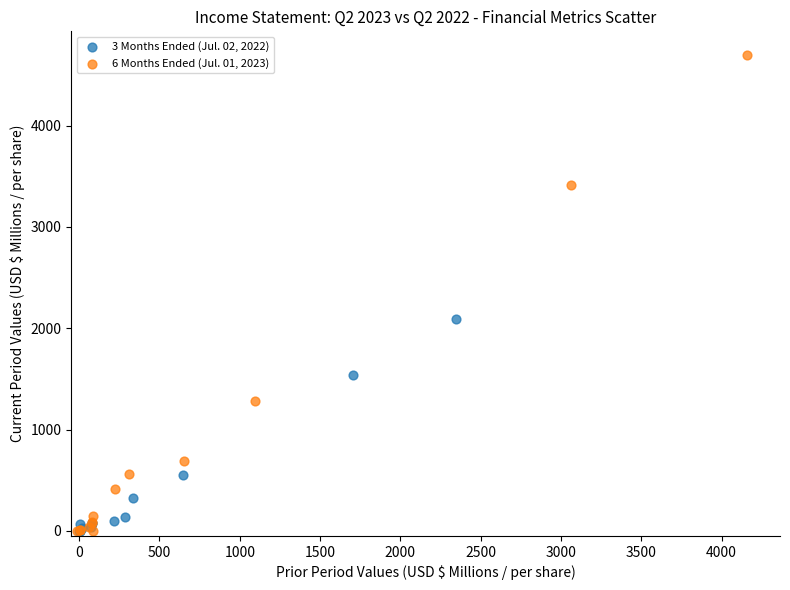

Which series reaches the maximum Y coordinate?

6 Months Ended (Jul. 01, 2023)